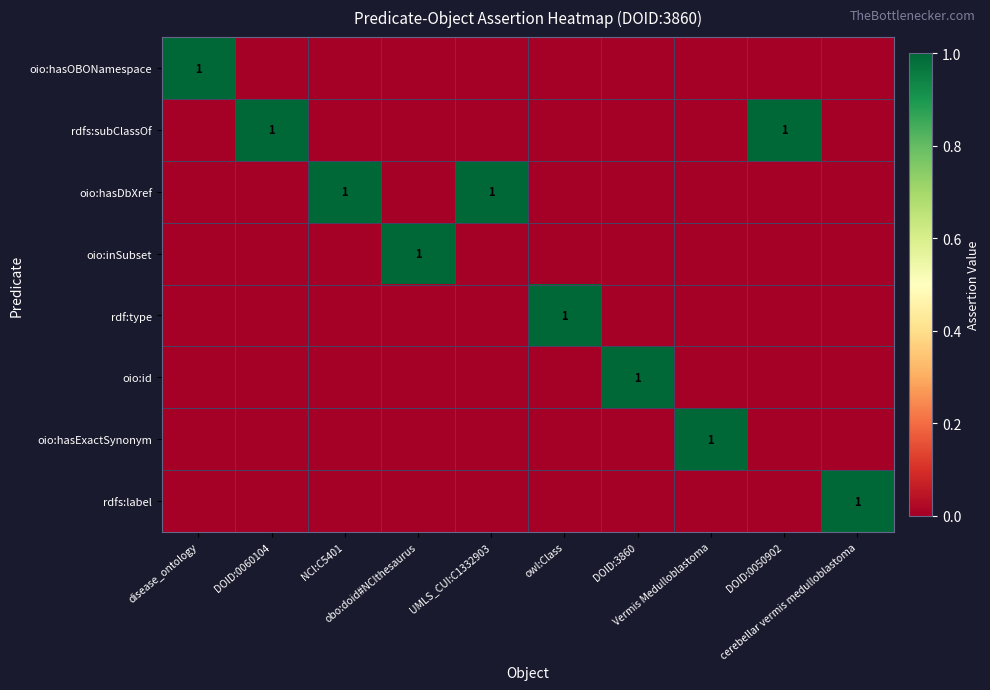

At cerebellar vermis medulloblastoma, list the series in order from smallest to largest.

oio:hasOBONamespace, rdfs:subClassOf, oio:hasDbXref, oio:inSubset, rdf:type, oio:id, oio:hasExactSynonym, rdfs:label